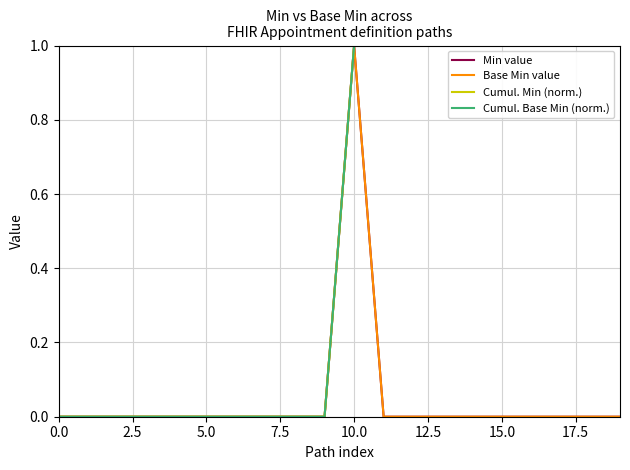

What is the sum of all Base Min value values?

1